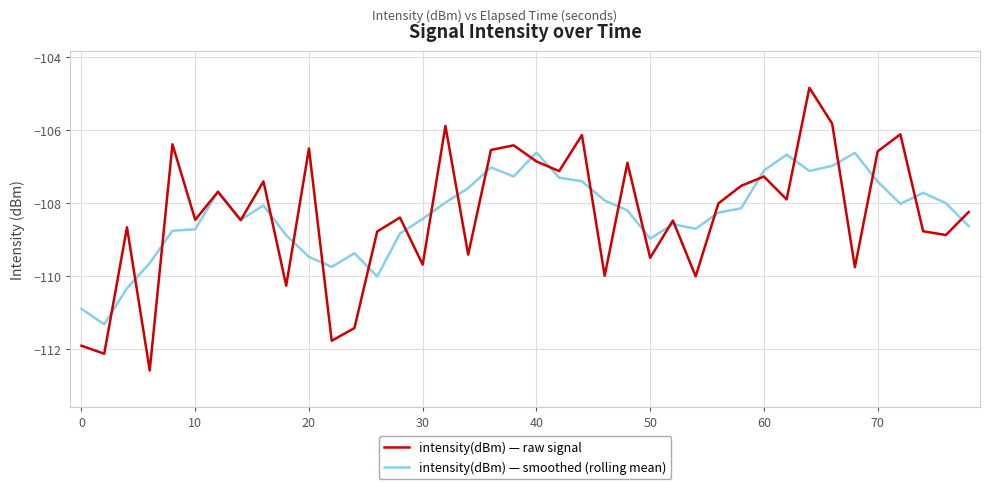

Which series has the widest spread of values?

intensity(dBm) — raw signal